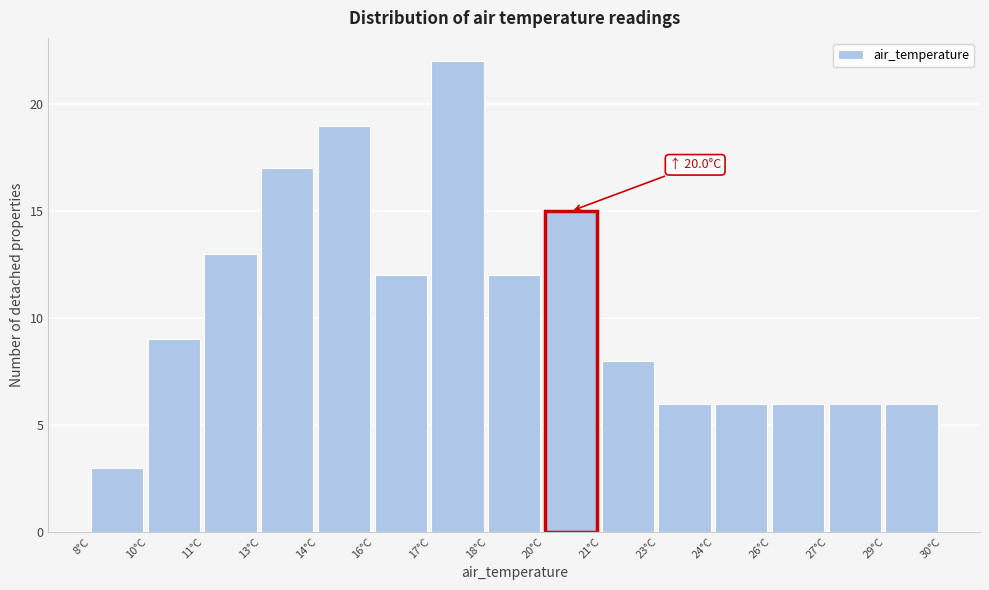

Reading right to left, transcribe all the data shown in this chart.

29°C=6	27°C=6	26°C=6	24°C=6	23°C=6	21°C=8	20°C=15	18°C=12	17°C=22	16°C=12	14°C=19	13°C=17	11°C=13	10°C=9	8°C=3